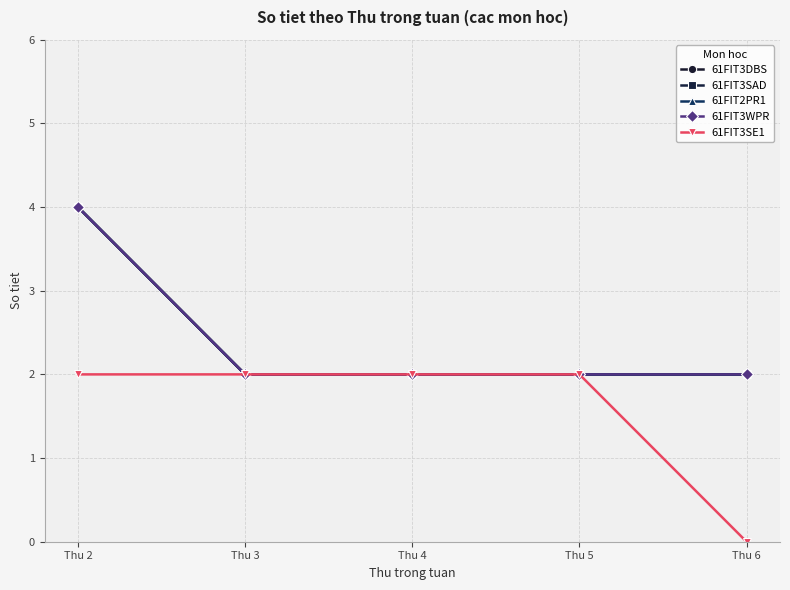

True or false: 61FIT3SE1 and 61FIT3SAD intersect in this chart.

False